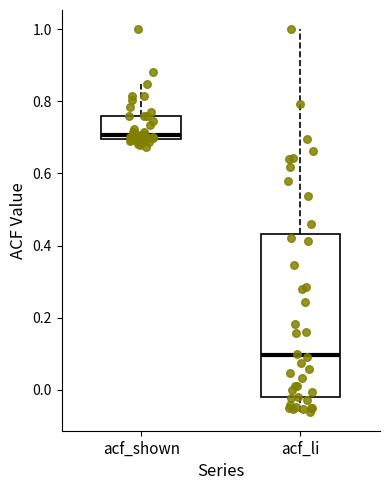

Reading left to right, transcribe this box plot: for each box, give where its median line is, the range the box spans, and where its two whiskers end, as read against the y-axis. The values are not printed on the chart, so give them approximately, as read against the axis.

acf_shown: median 0.70 (just above the box's lower edge), box 0.70 to 0.76, whiskers 0.68 to 0.84
acf_li: median 0.10, box -0.02 to 0.44, whiskers -0.06 to 1.00